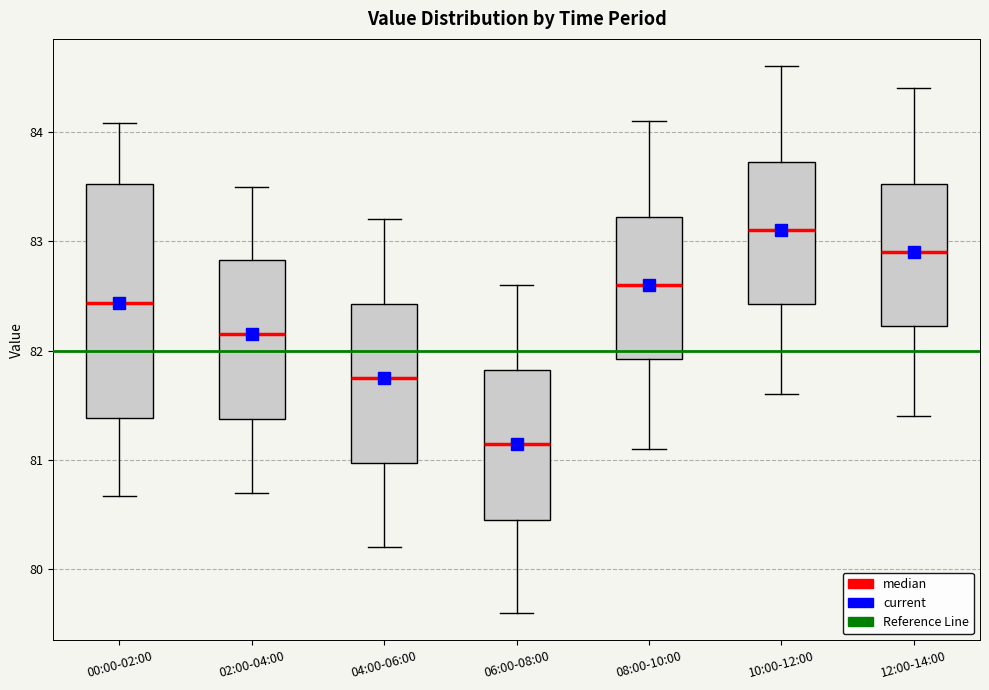

Where does the lower whisker of the box for 02:00-04:00 end on the y-axis? The values are not printed on the chart, so give them approximately, as read against the axis.

80.7